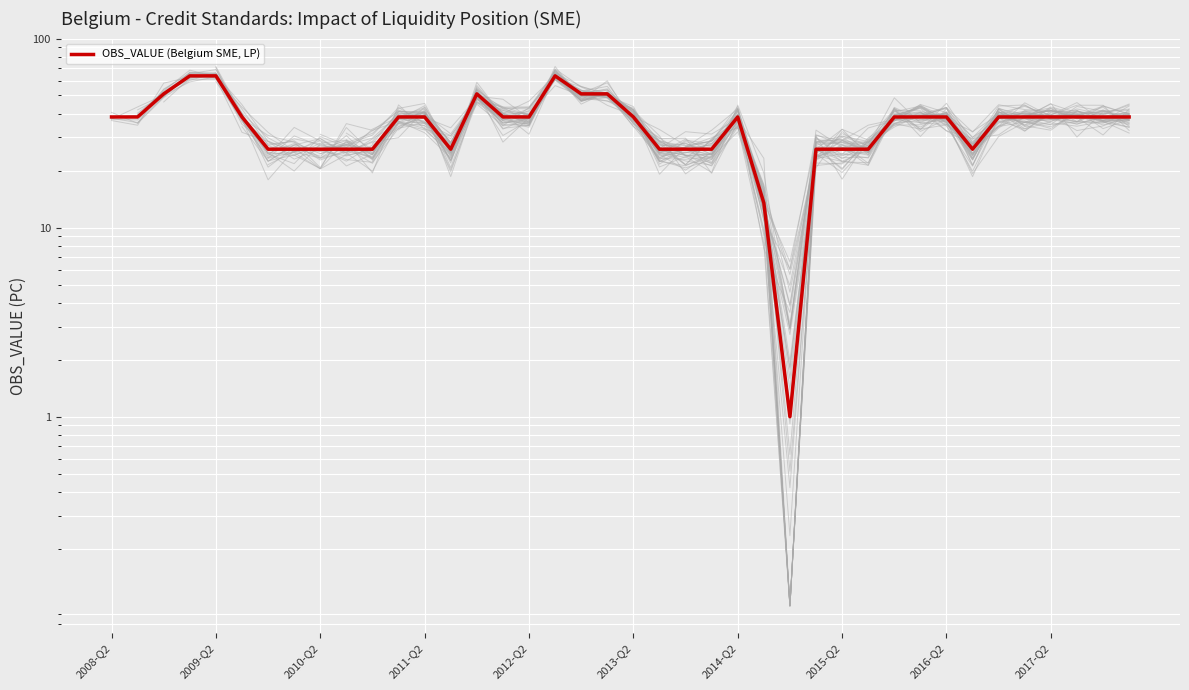

How many lines are shown in the chart?

1